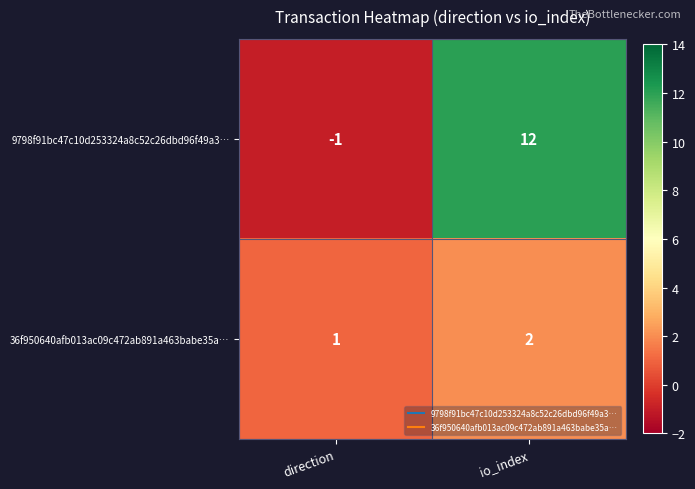

List the series in order of their peak value, highest first.

9798f91bc47c10d253324a8c52c26dbd96f49a3…, 36f950640afb013ac09c472ab891a463babe35a…